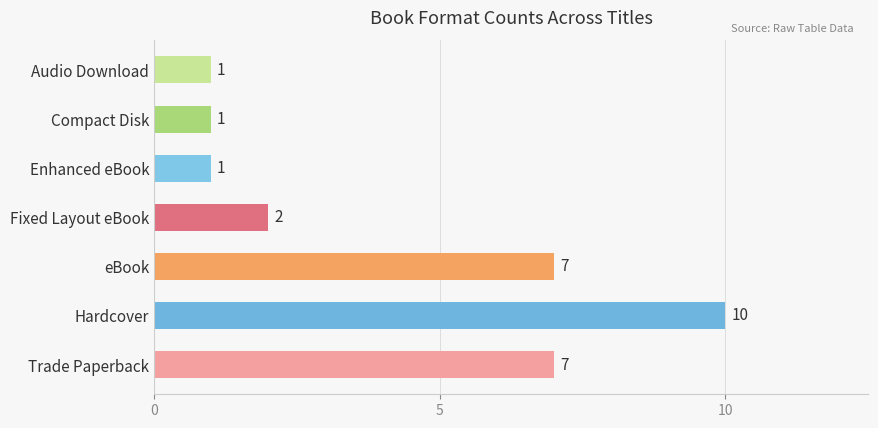

Which label corresponds to the largest value in the chart?

Hardcover